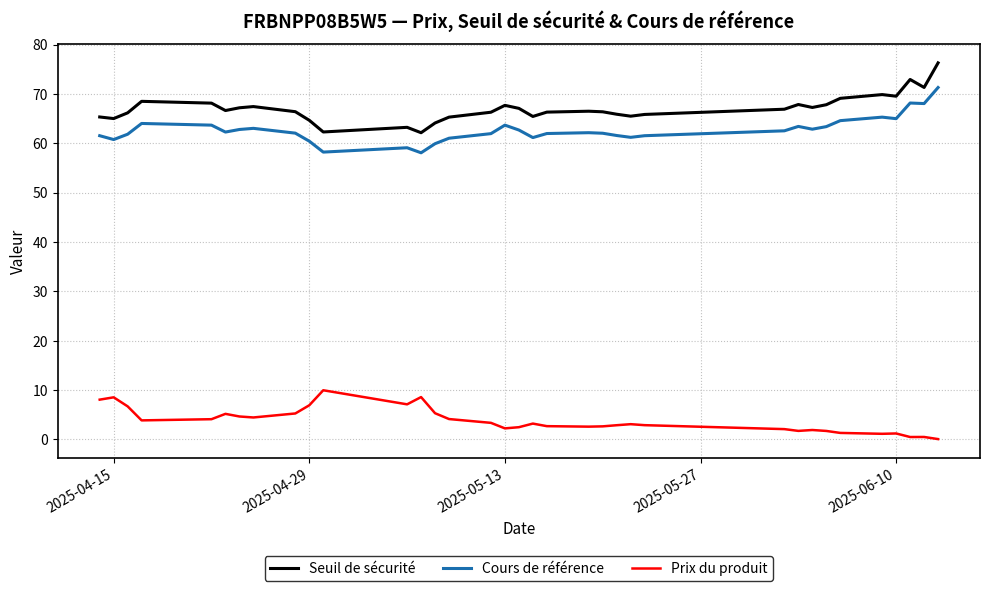

What is the minimum value shown in the chart?

0.1